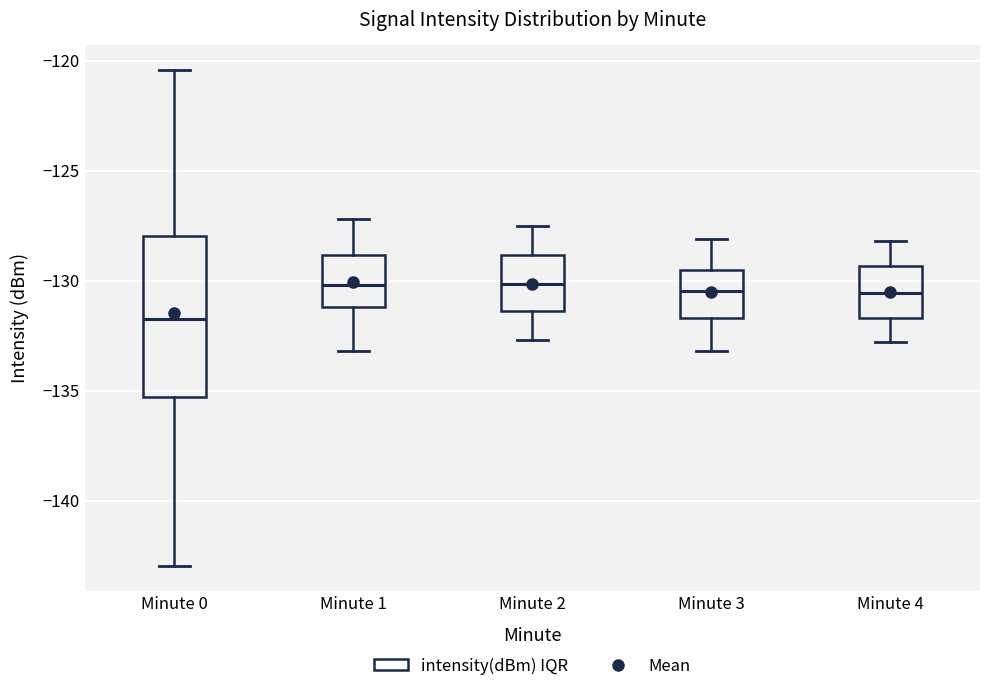

Reading left to right, read every box against the y-axis: the position of its median line, the range the box covers, and the ends of its whiskers. The values are not printed on the chart, so give them approximately, as read against the axis.

Minute 0: median -132.0, box -135.5 to -128.0, whiskers -143.0 to -120.5
Minute 1: median -130.0, box -131.0 to -129.0, whiskers -133.0 to -127.0
Minute 2: median -130.0, box -131.5 to -129.0, whiskers -132.5 to -127.5
Minute 3: median -130.5, box -131.5 to -129.5, whiskers -133.0 to -128.0
Minute 4: median -130.5, box -131.5 to -129.5, whiskers -133.0 to -128.0